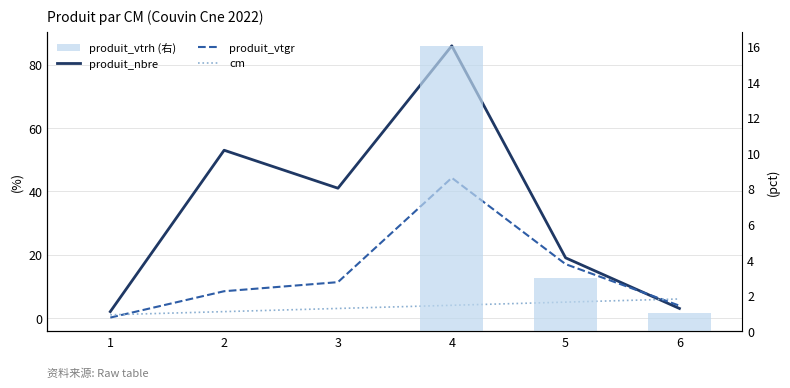

Rank the series by their maximum value, from highest to lowest.

produit_nbre, produit_vtgr, produit_vtrh (右), cm